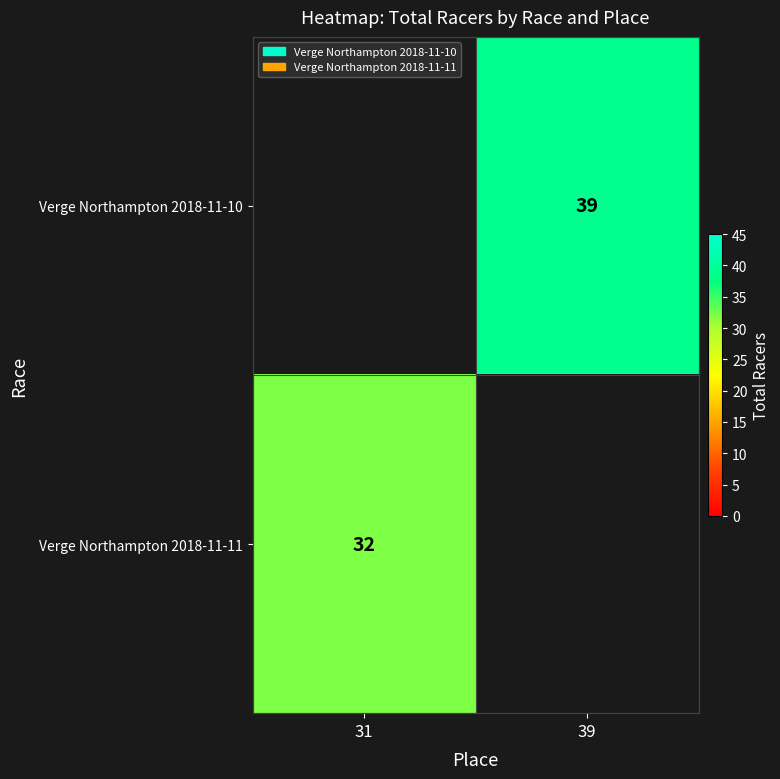

The value of Verge Northampton 2018-11-10 at 39 is 66. True or false?

False